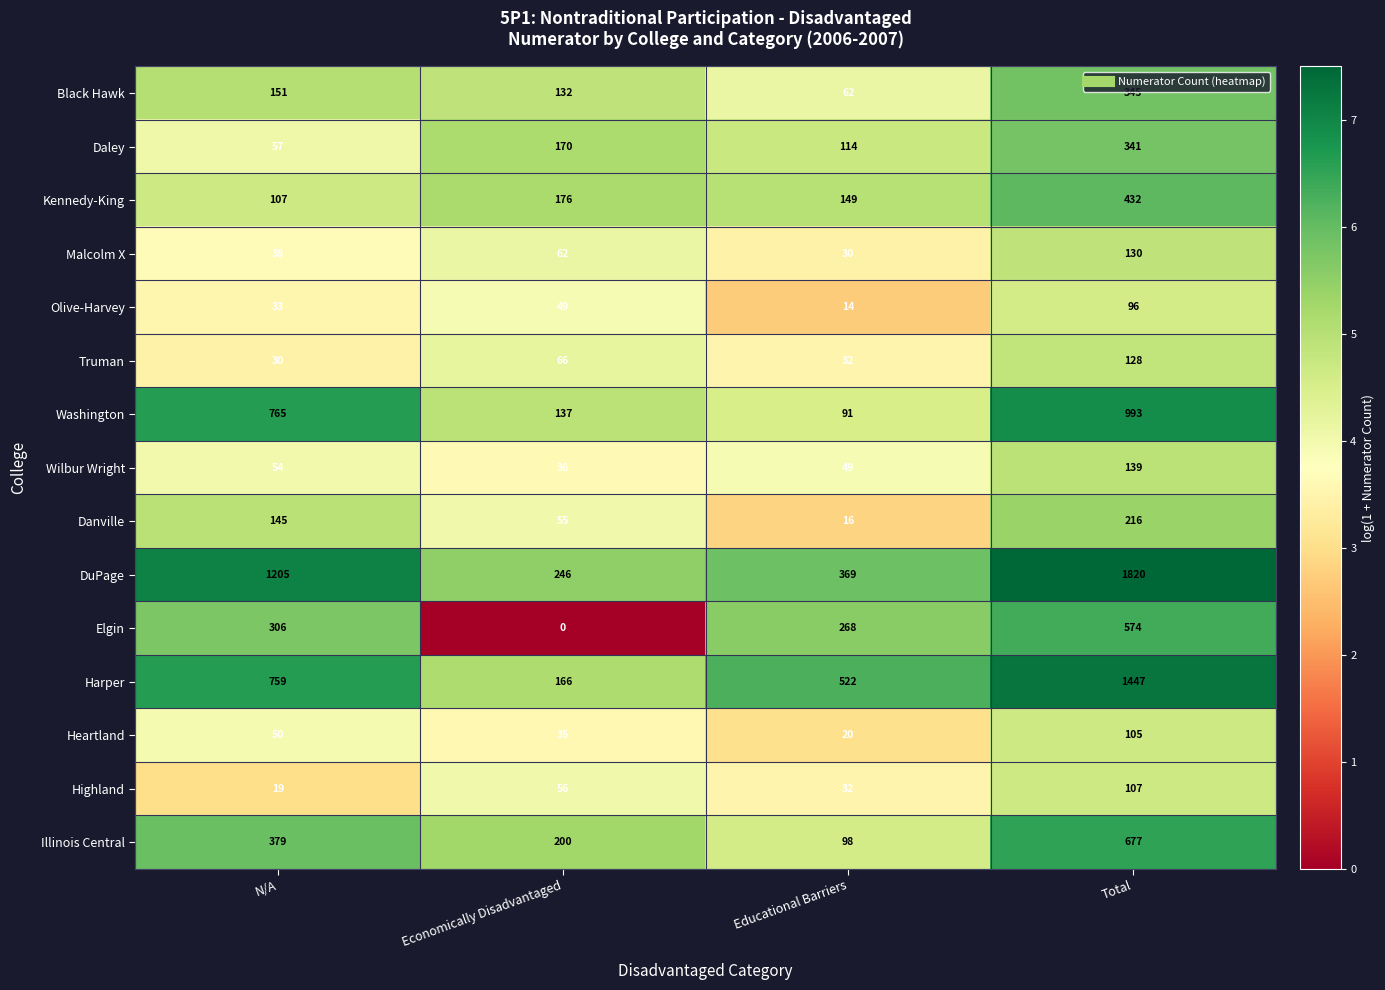

The Danville series shows 5 at Educational Barriers. True or false?

False